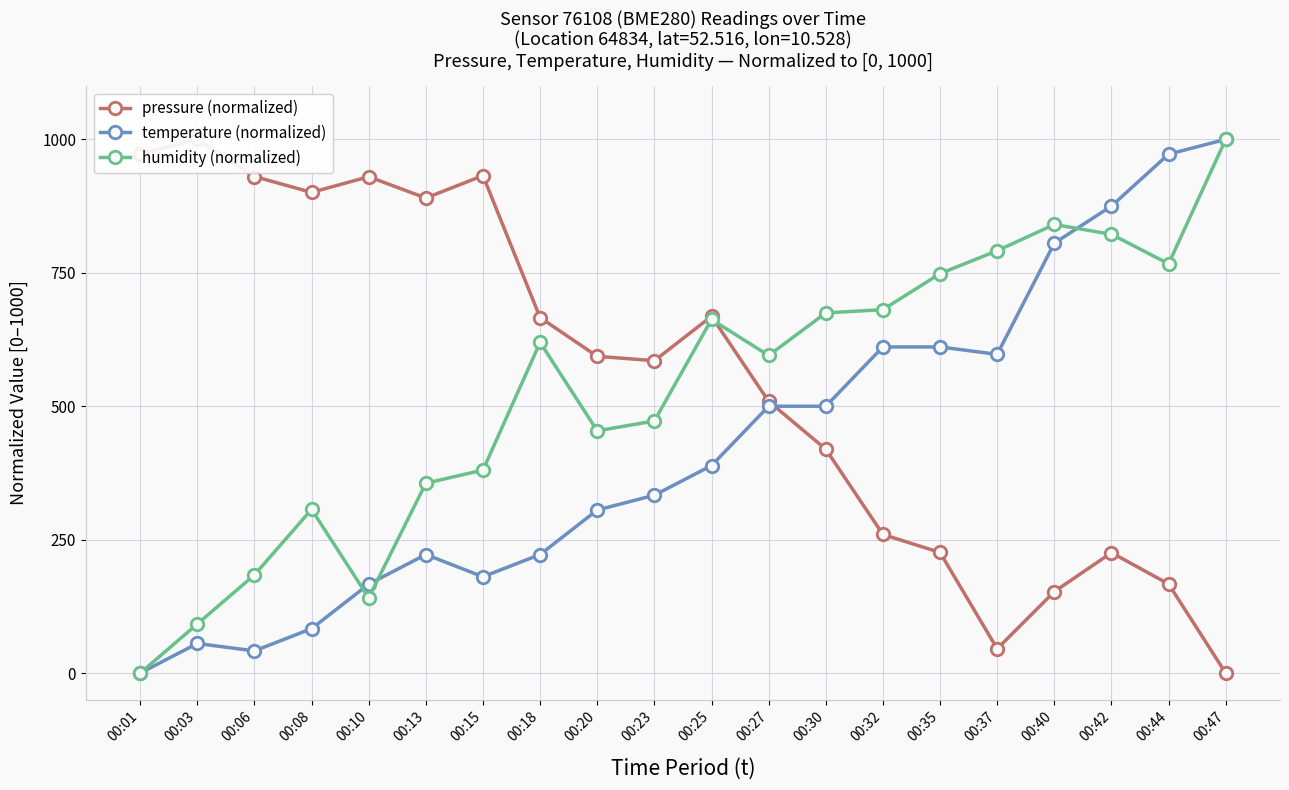

Which category has the highest value in the humidity (normalized) series?

00:47